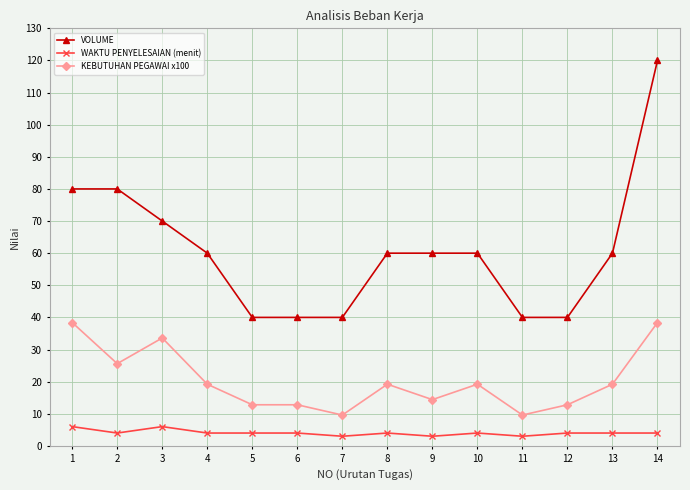

Where is the first local minimum for KEBUTUHAN PEGAWAI x100?

2